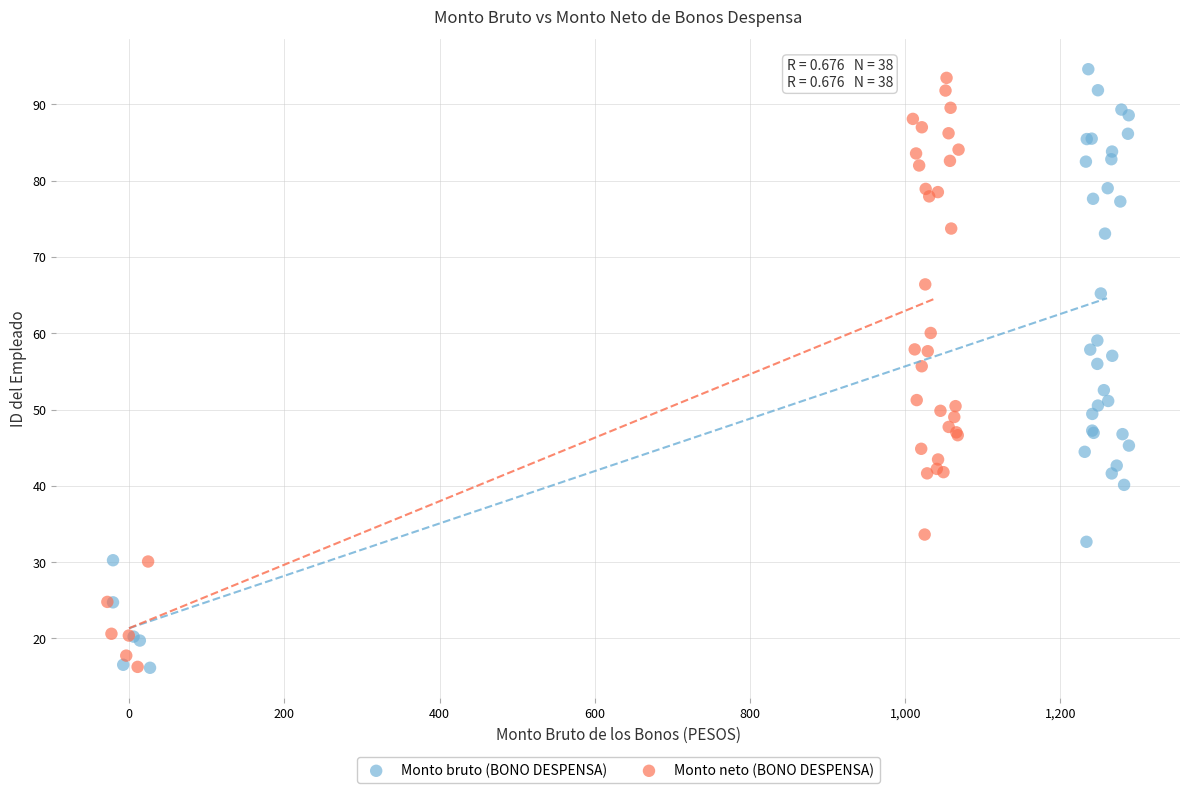

Which series has the largest Y range (max minus min)?

Monto bruto (BONO DESPENSA)